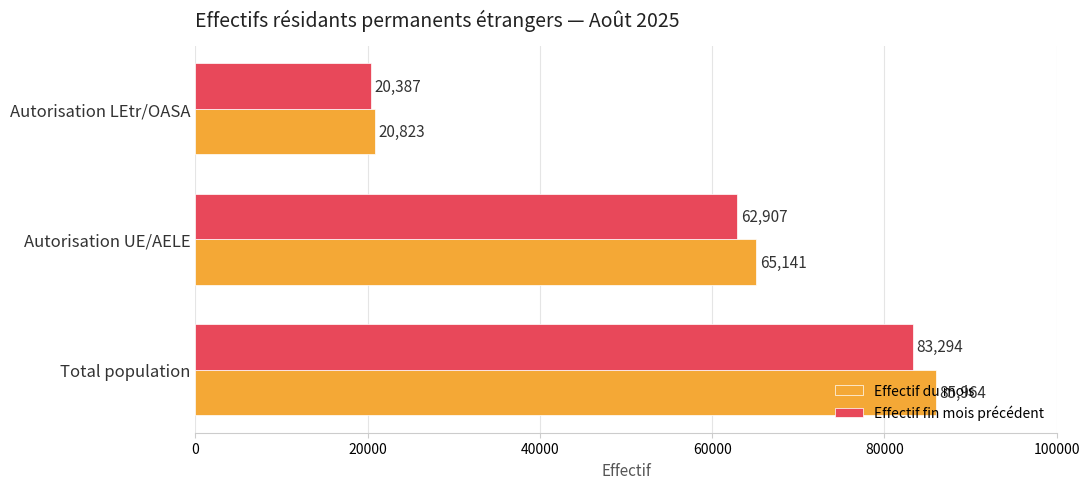

How many categories are shown in the chart?

3